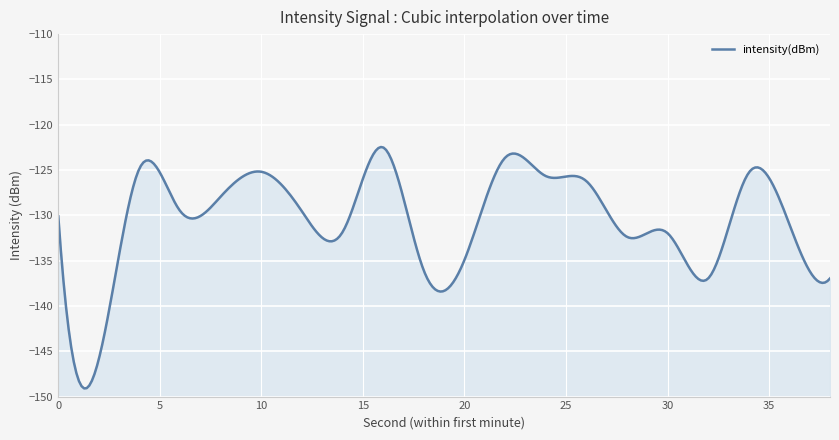

The chart shows a value of -126.2 at 26. True or false?

True